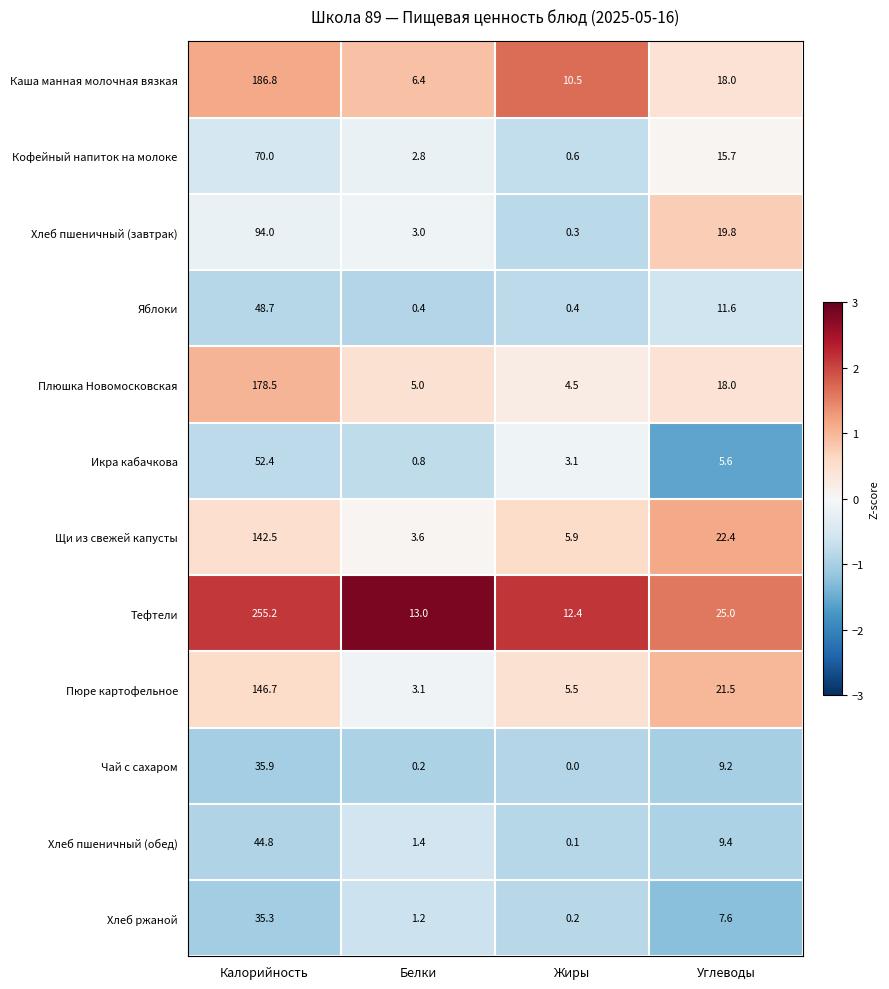

At how many categories does at least one series exceed 1?

4